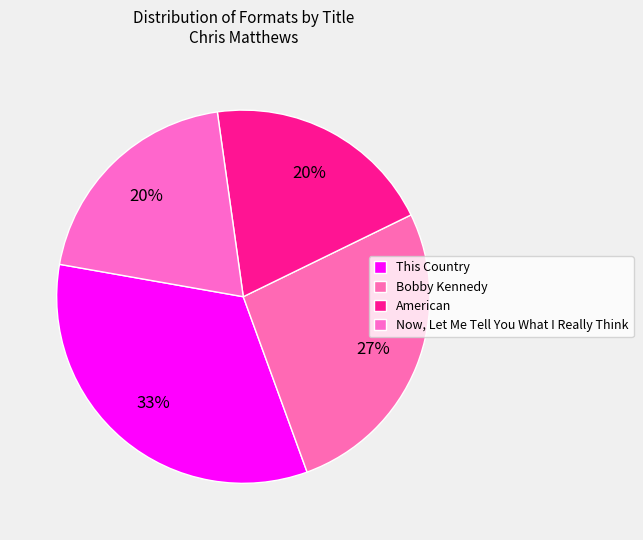

Combined, what portion of the pie is Now, Let Me Tell You What I Really Think and This Country?

53.3%